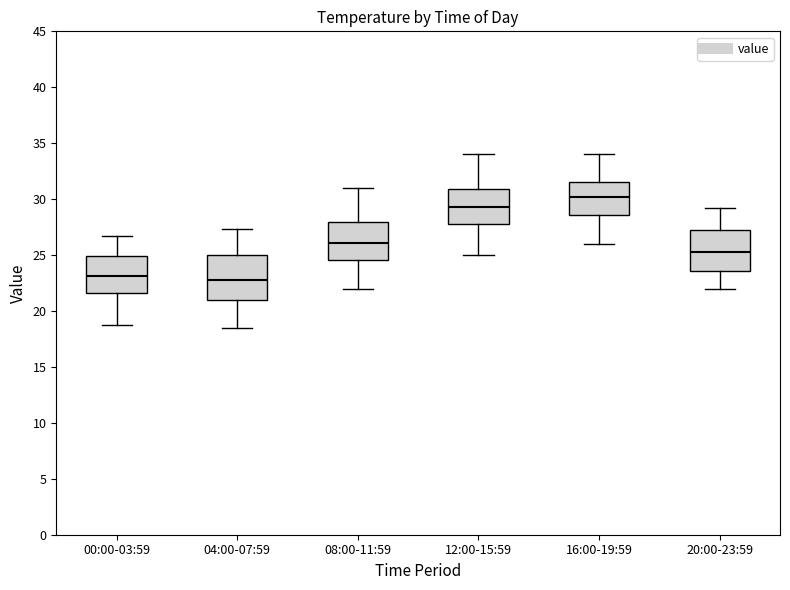

Reading left to right, transcribe this box plot: for each box, give where its median line is, the range the box spans, and where its two whiskers end, as read against the y-axis. The values are not printed on the chart, so give them approximately, as read against the axis.

00:00-03:59: median 23.0, box 21.5 to 25.0, whiskers 19.0 to 26.5
04:00-07:59: median 23.0, box 21.0 to 25.0, whiskers 18.5 to 27.5
08:00-11:59: median 26.0, box 24.5 to 28.0, whiskers 22.0 to 31.0
12:00-15:59: median 29.5, box 28.0 to 31.0, whiskers 25.0 to 34.0
16:00-19:59: median 30.0, box 28.5 to 31.5, whiskers 26.0 to 34.0
20:00-23:59: median 25.5, box 23.5 to 27.0, whiskers 22.0 to 29.0